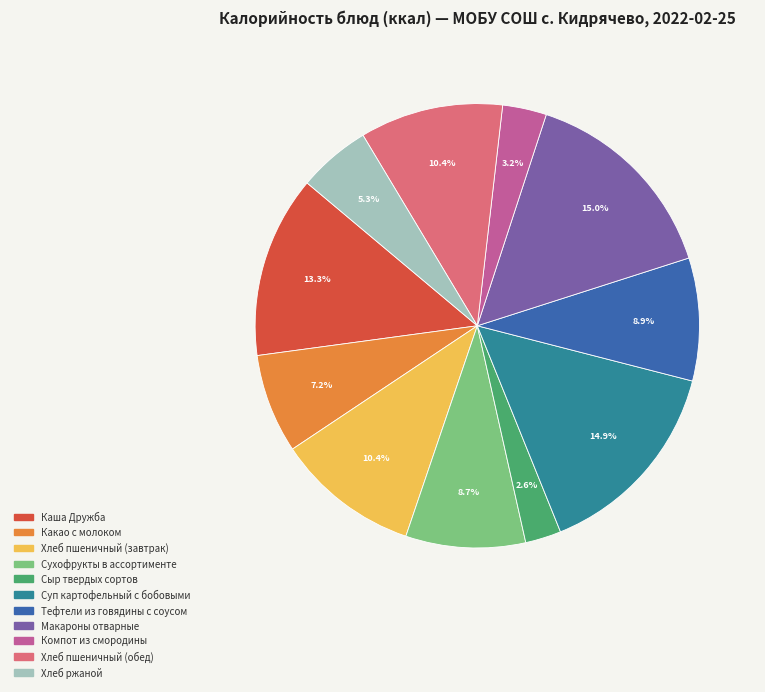

What is the smallest slice in the pie chart?

Сыр твердых сортов